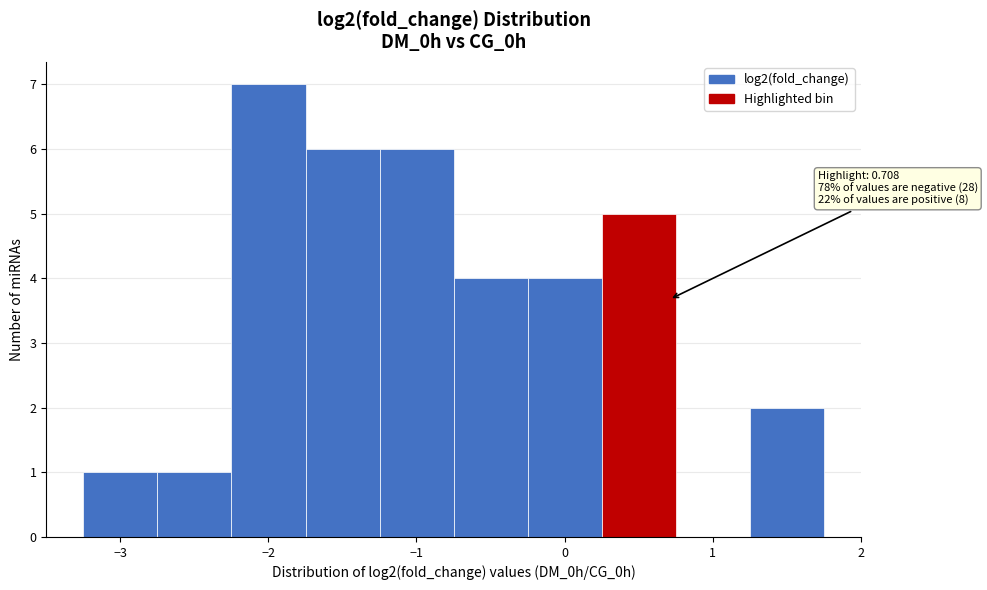

Which range on the x-axis has the tallest bar?

-2.2 to -1.7